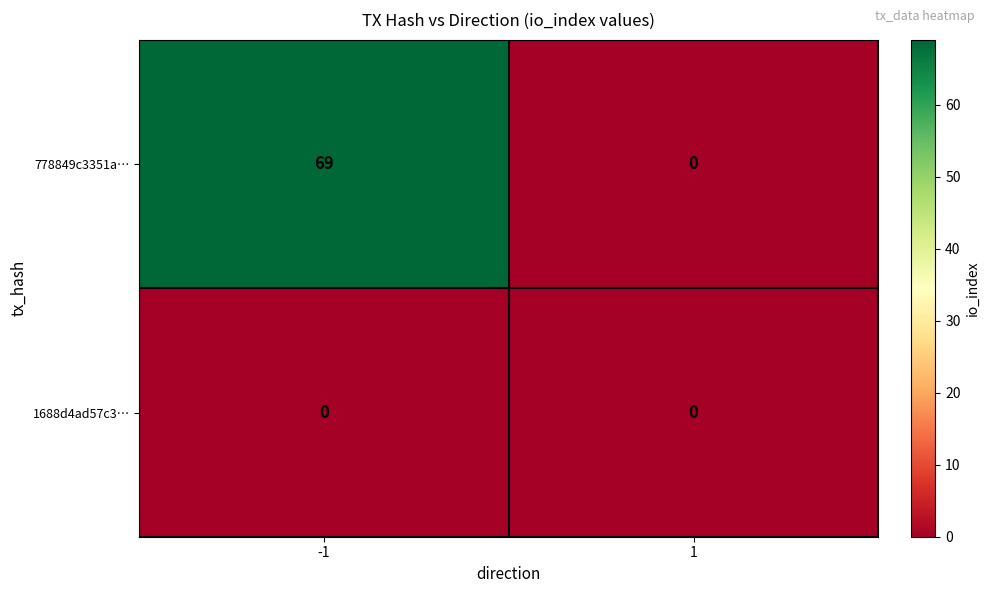

The value of 1688d4ad57c3… at -1 is 0. True or false?

True